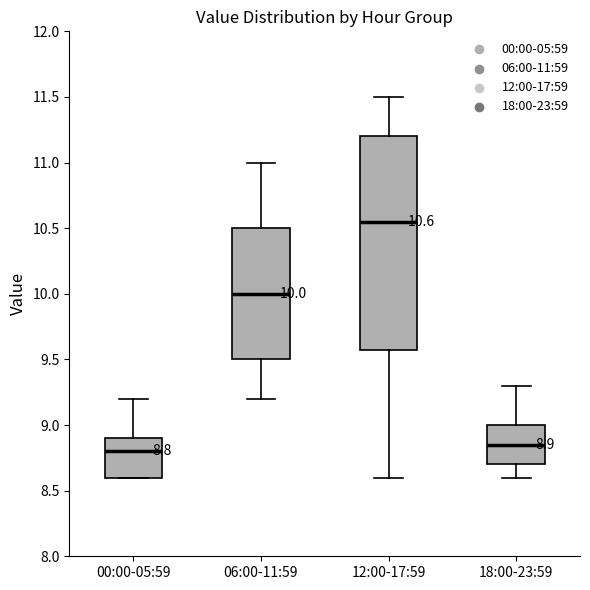

Which box has the highest median line?

12:00-17:59